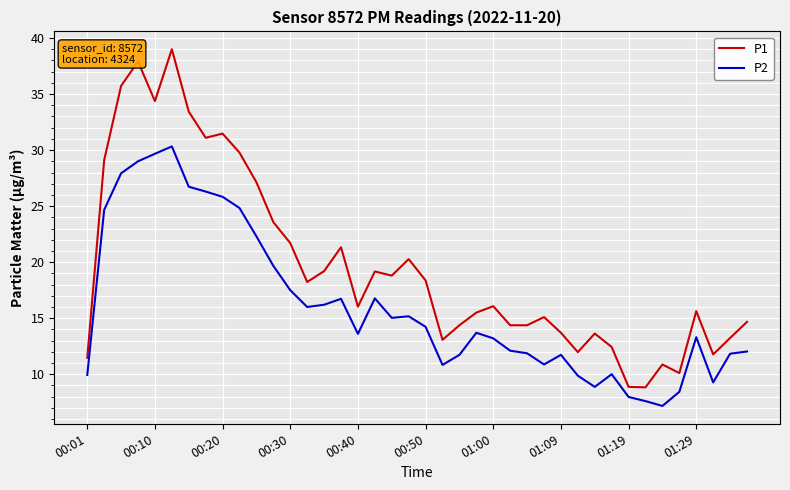

What is the minimum value shown in the chart?

7.2